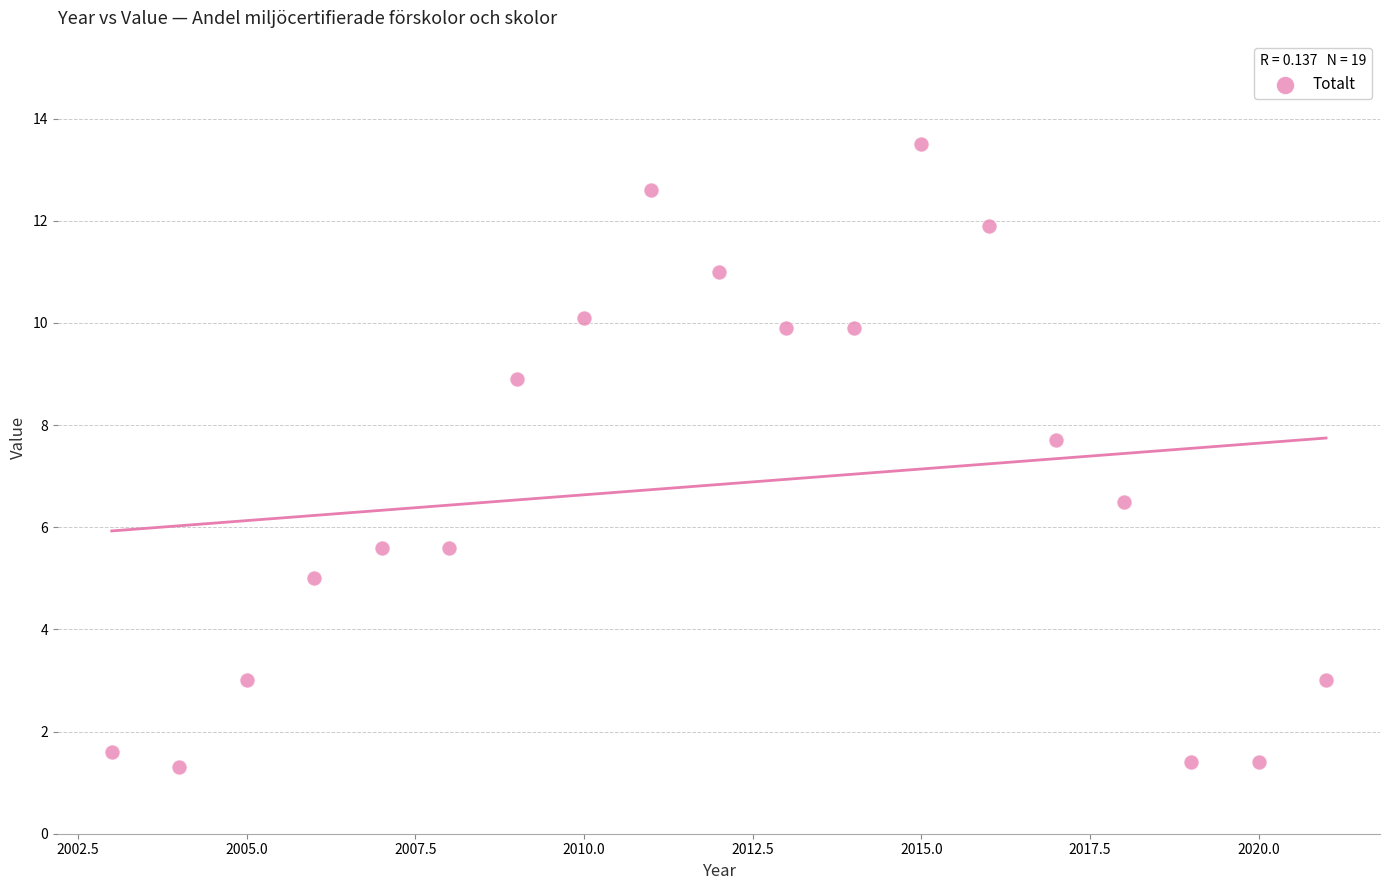

What is the range of X values (max minus min)?

18.0